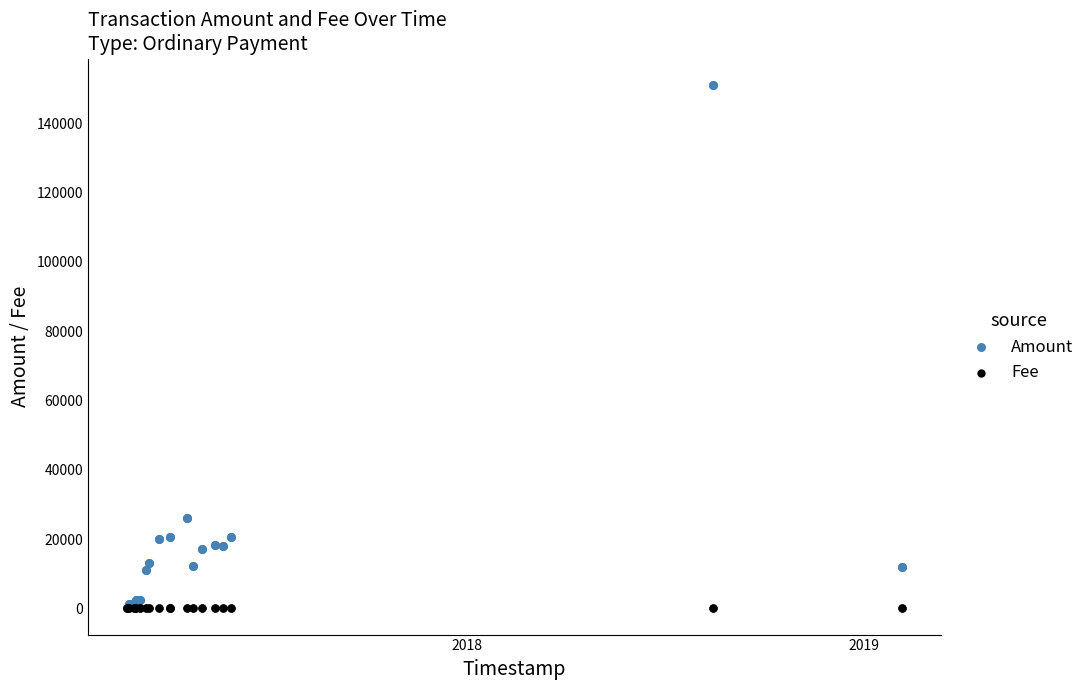

Which series contains the highest Y value?

Amount